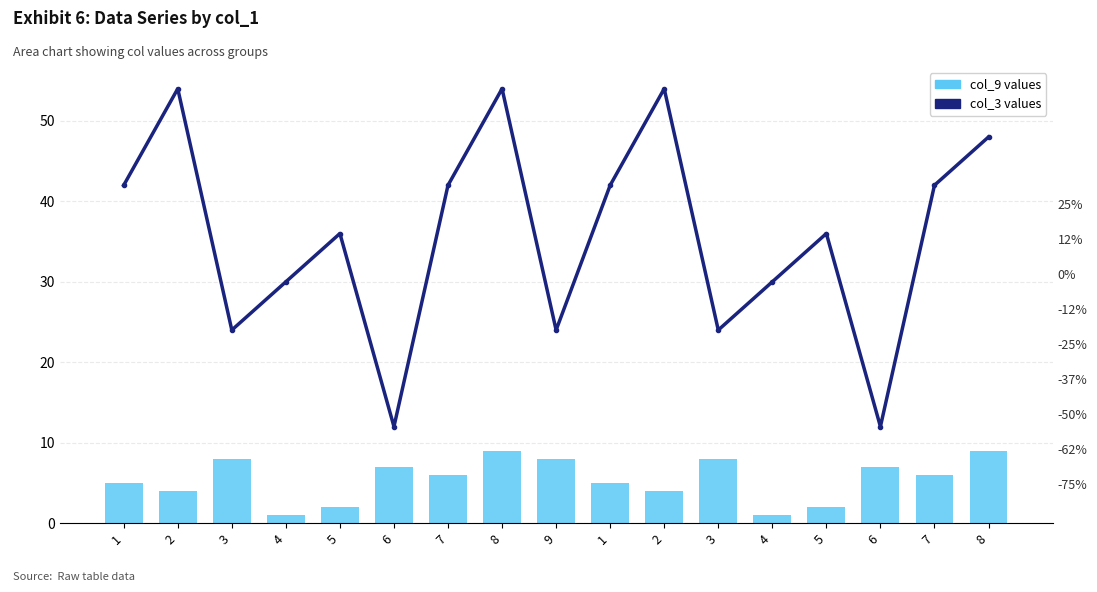

At how many categories does at least one series exceed 5?

17